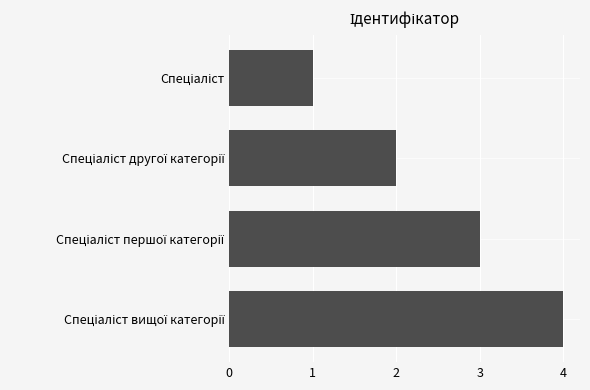

What is the maximum value shown in the chart?

4